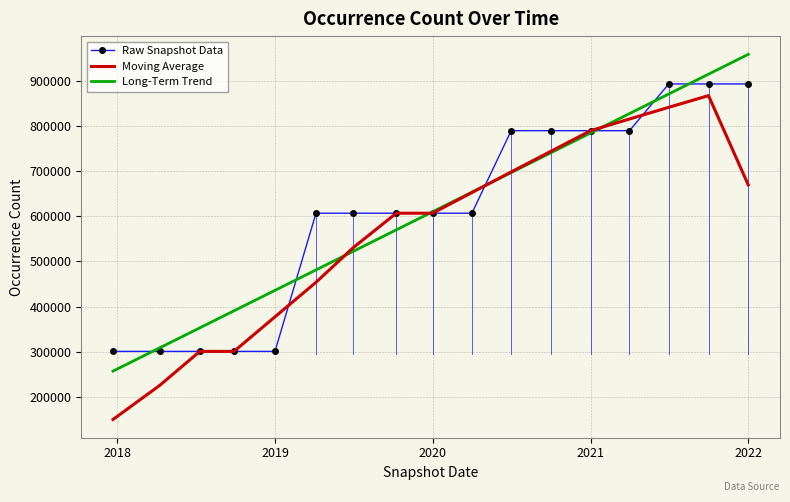

What is the highest value of the Moving Average series?

866751.5